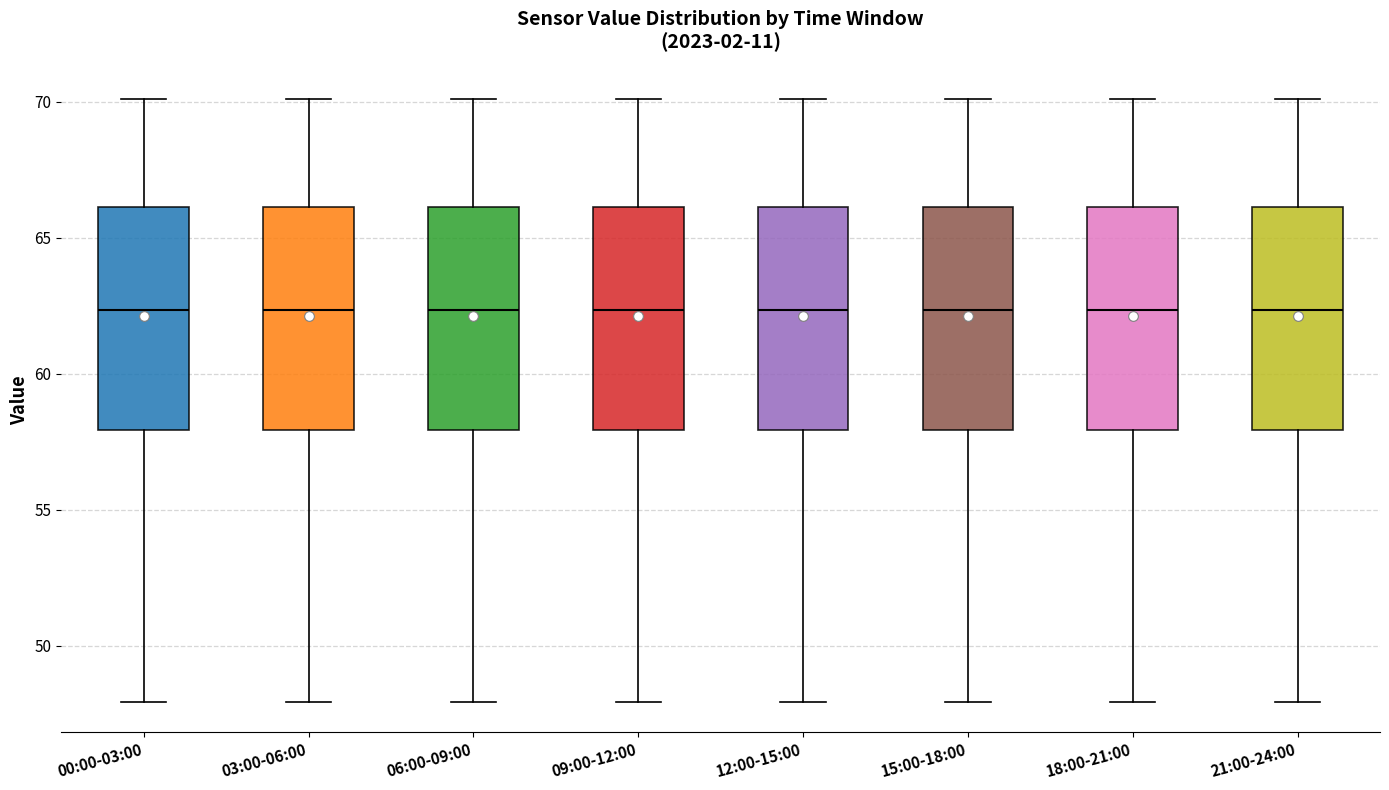

Where is the upper edge of the box for 00:00-03:00 on the y-axis? The values are not printed on the chart, so give them approximately, as read against the axis.

66.0